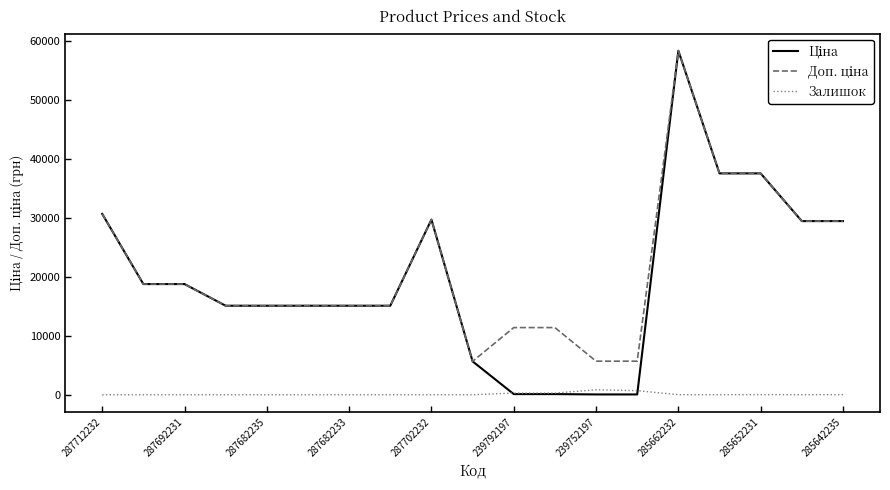

What is the greatest value displayed?

58426.5